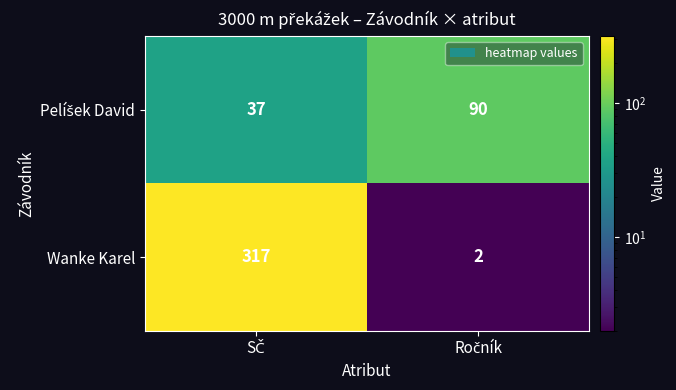

What is the average value of the Wanke Karel series?

160